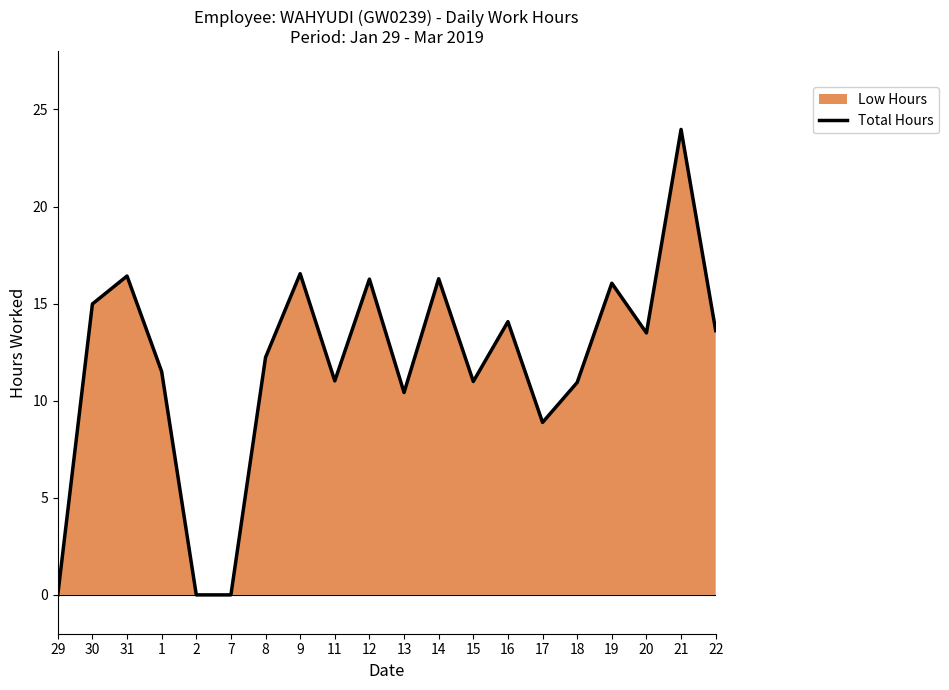

How many positive values are there?

17